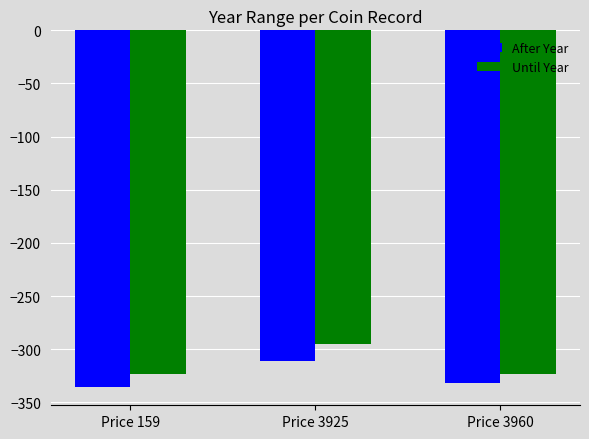

List the series in order of their peak value, lowest first.

After Year, Until Year